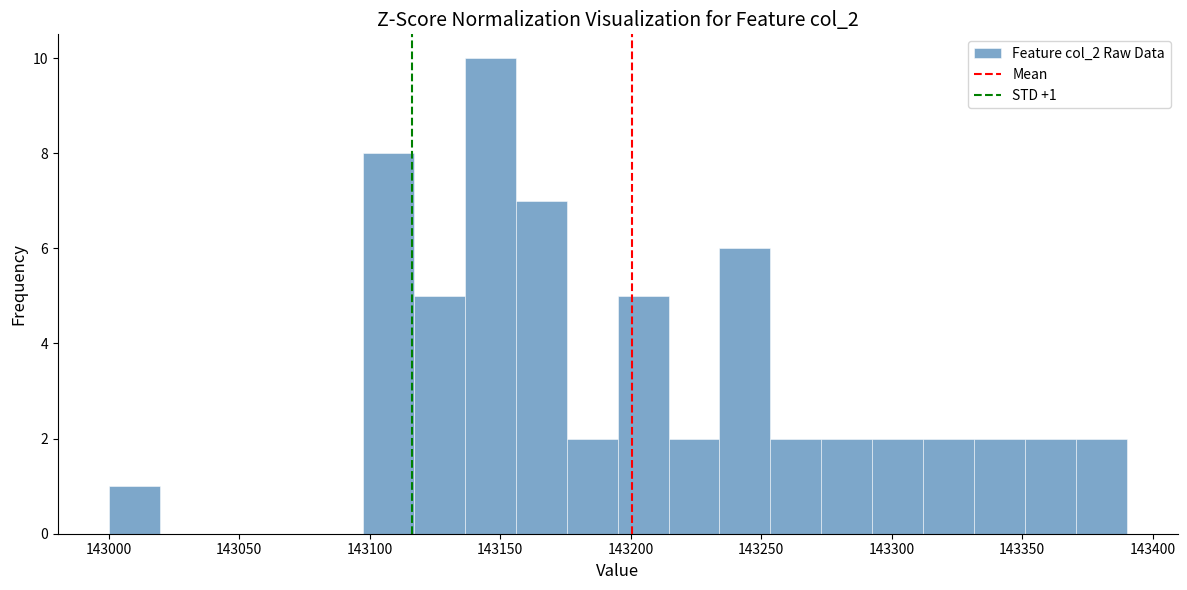

Around what value on the x-axis is the tallest bar? Give the approximate position of its centre, as read against the axis.

143145